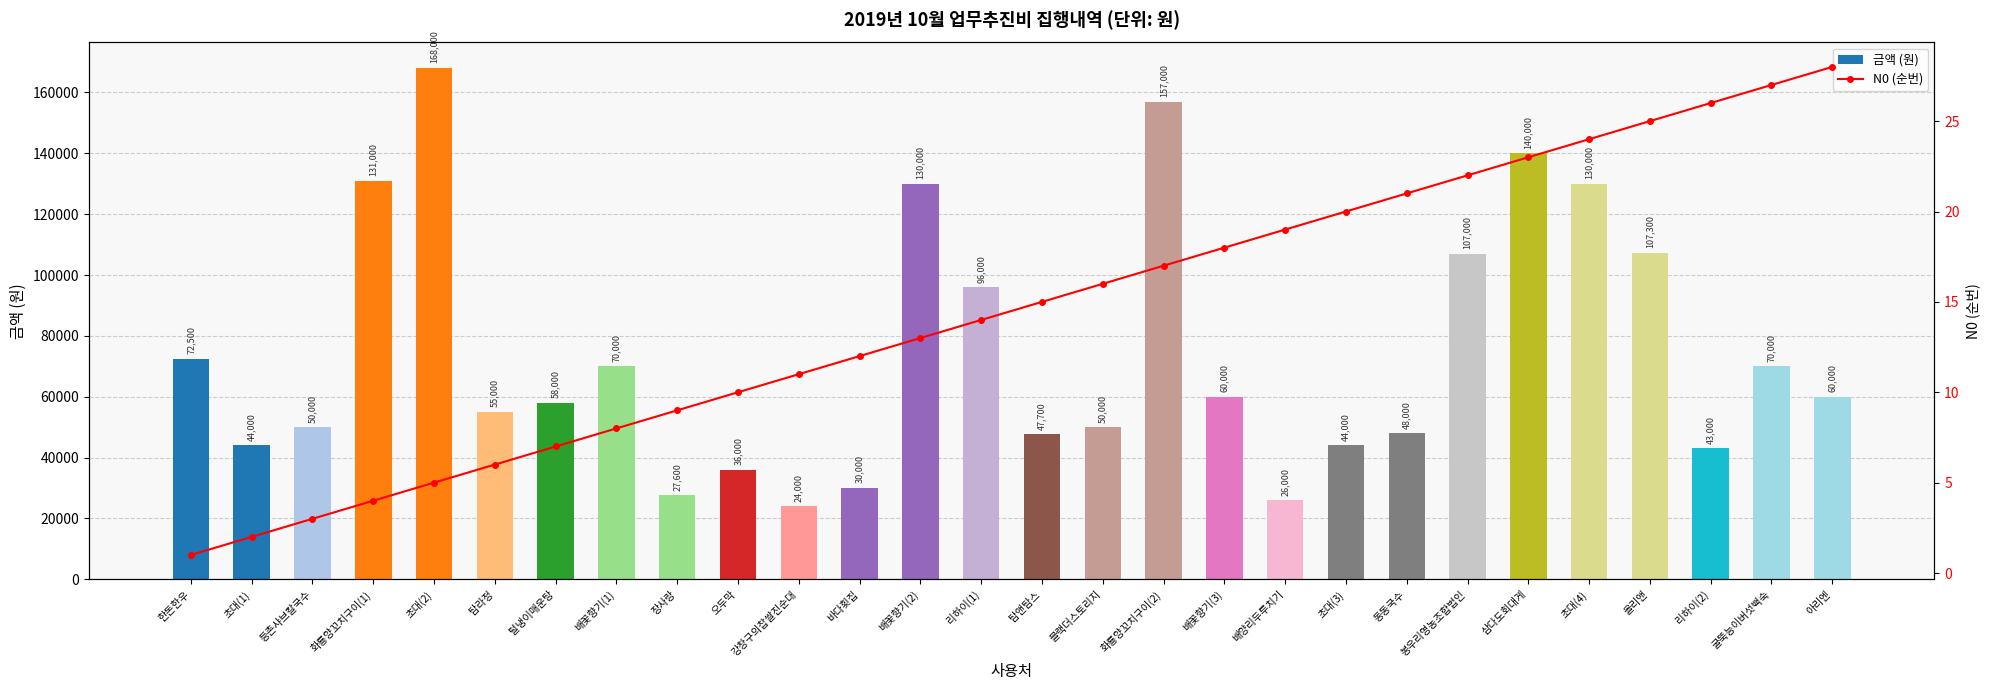

What position from the left is 리하이(1)?

14